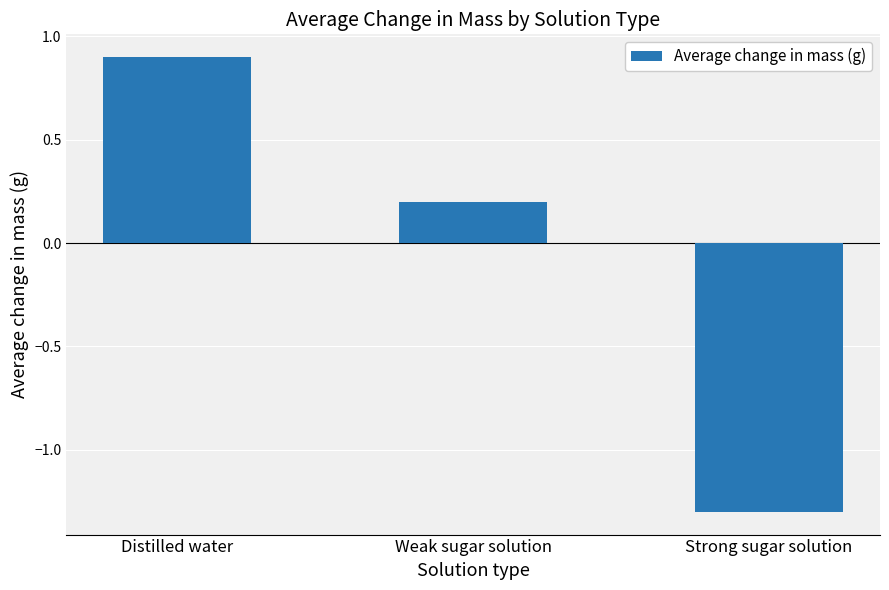

Which has a higher value, Strong sugar solution or Distilled water?

Distilled water